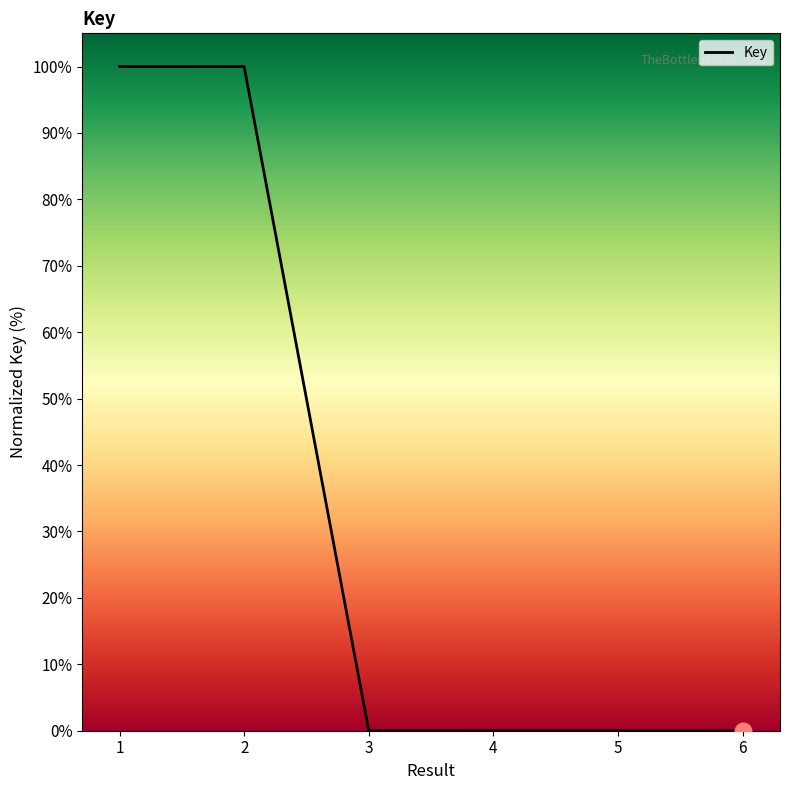

What is the maximum value shown in the chart?

100.0